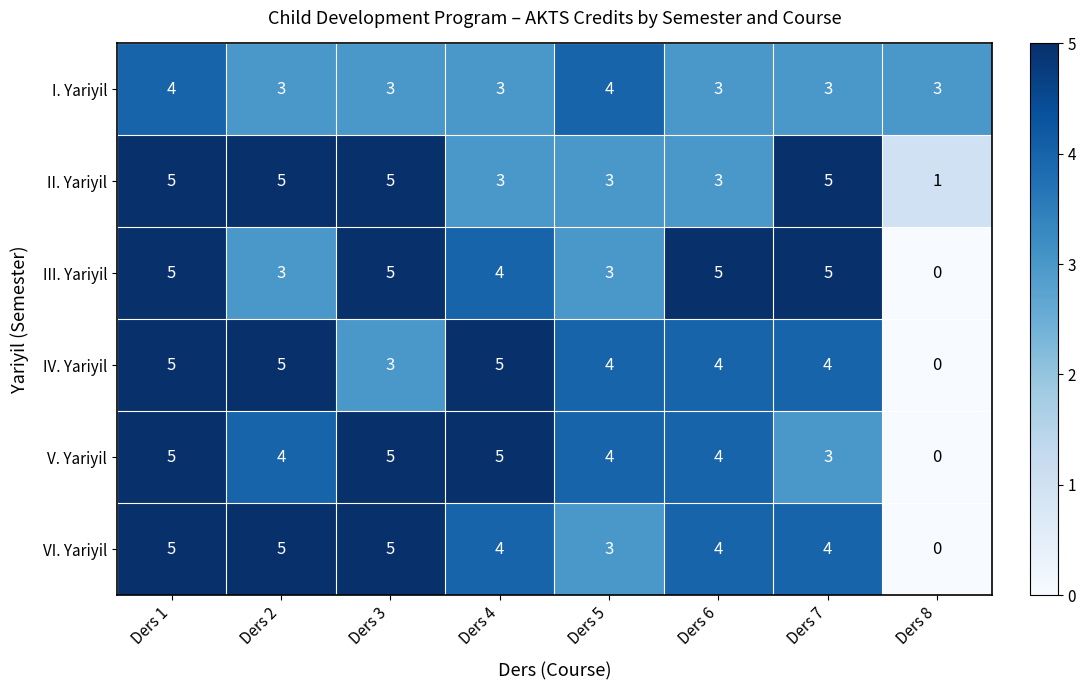

What is the sum of all V. Yariyil values?

30